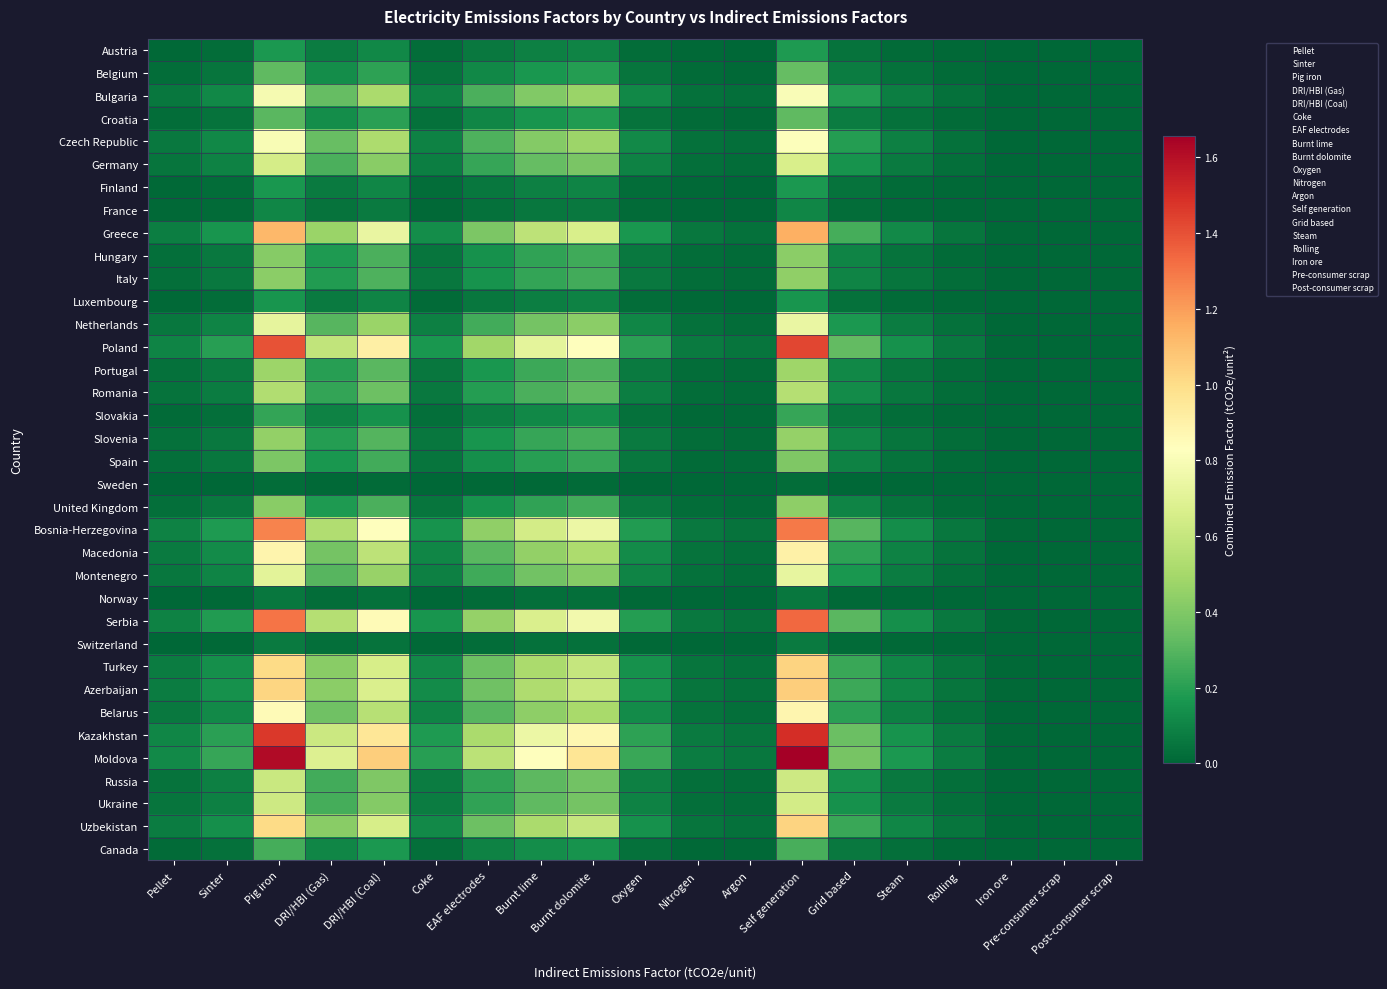

Which series has the widest spread of values?

Moldova